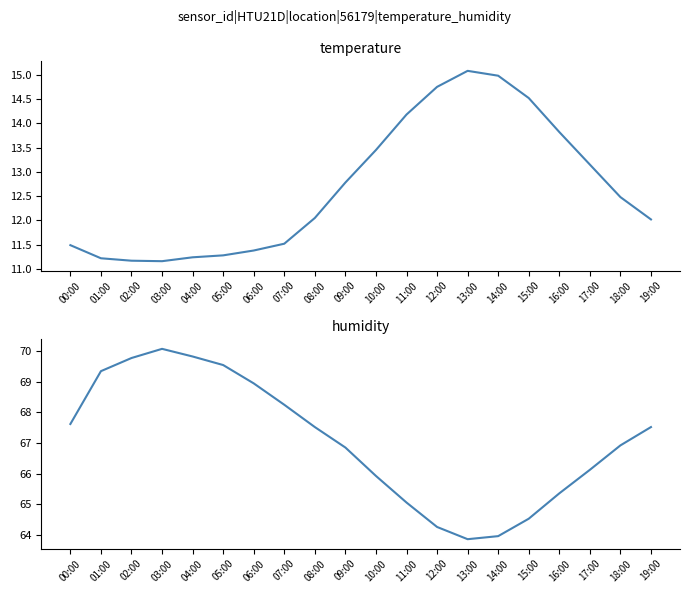

Does the chart have visible grid lines?

No